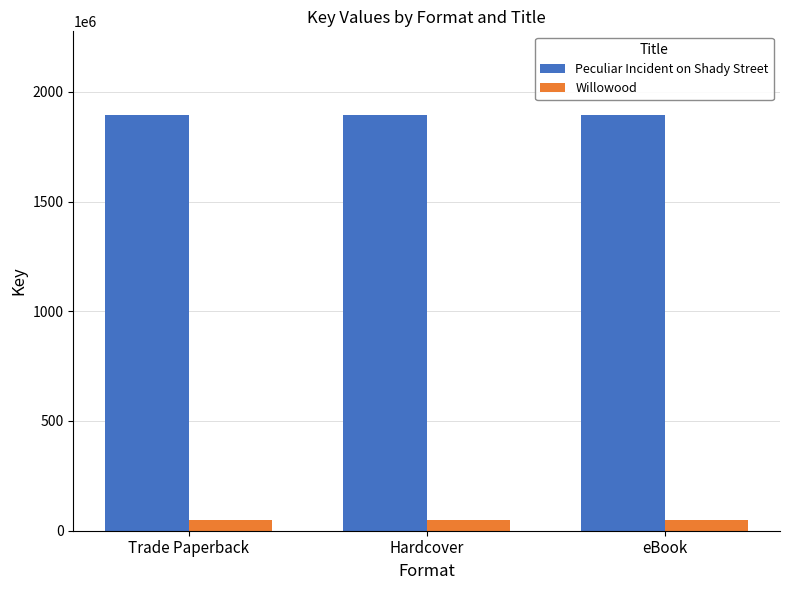

List the series in order of their overall mean, lowest first.

Willowood, Peculiar Incident on Shady Street